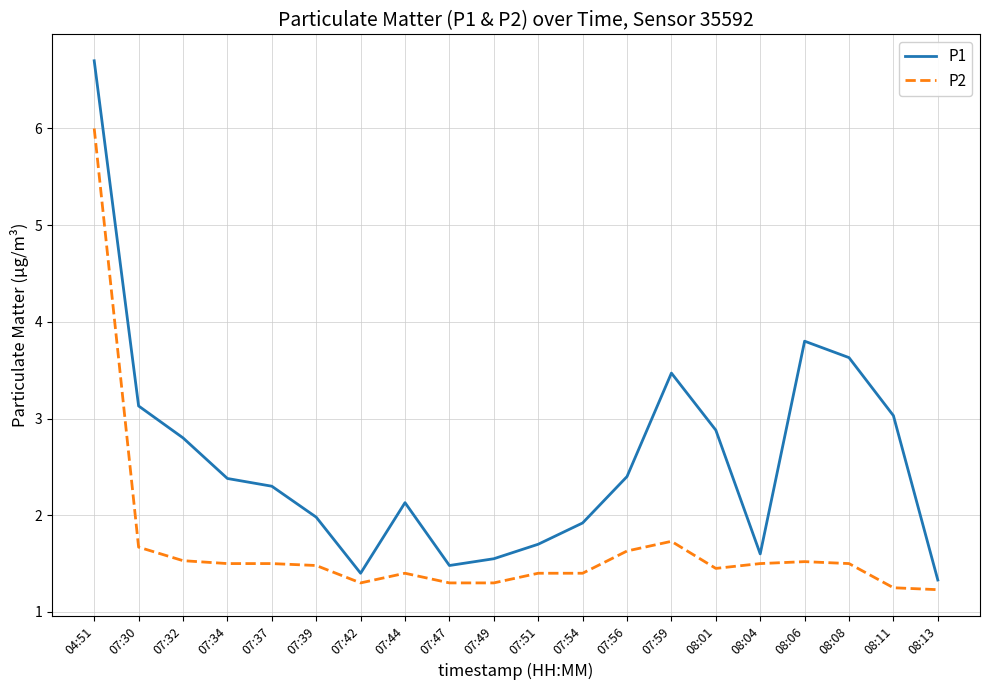

At how many categories does at least one series exceed 6?

1